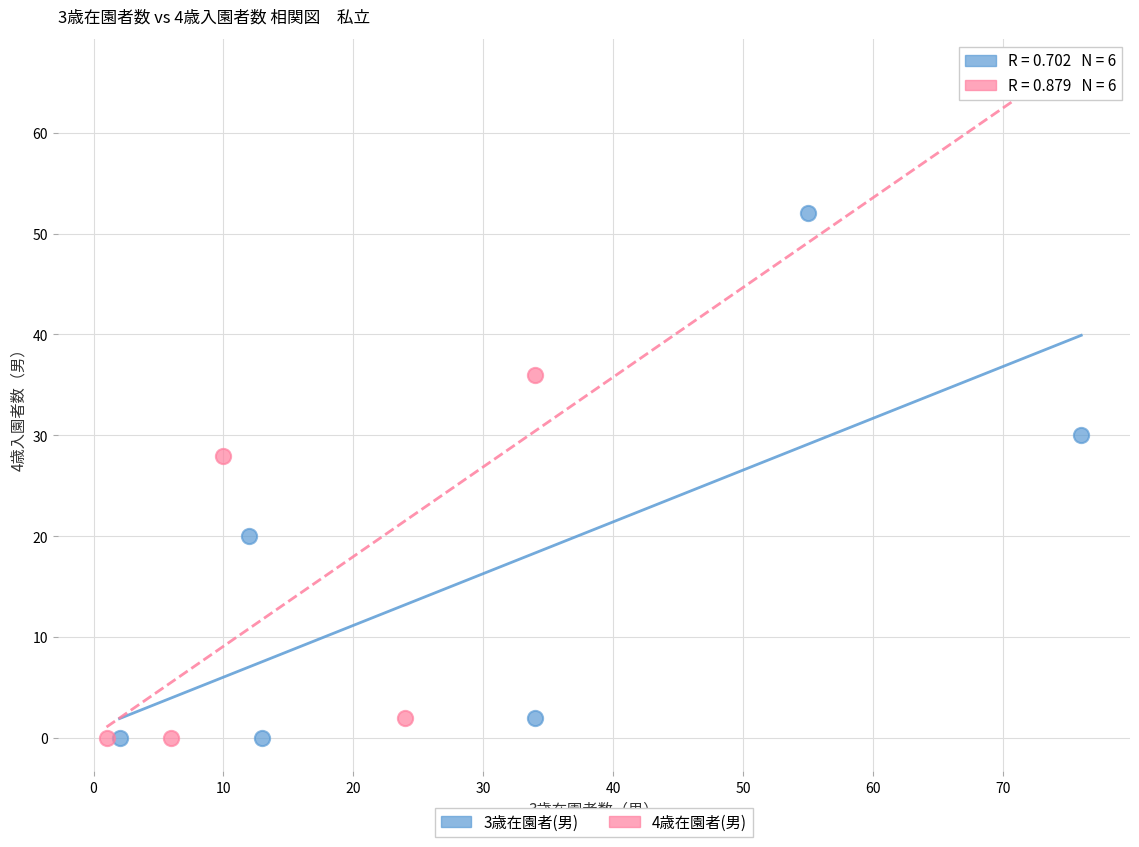

Which series reaches the maximum Y coordinate?

4歳在園者(男)